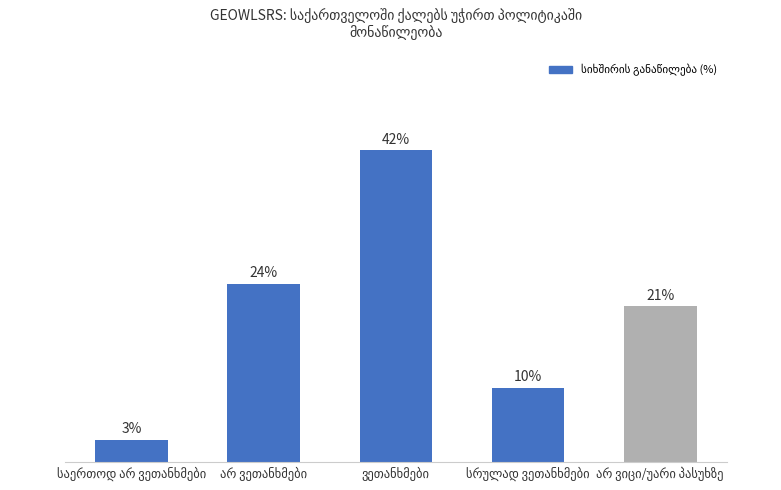

What is the ratio of the value at არ ვეთანხმები to the value at არ ვიცი/უარი პასუხზე?

1.1